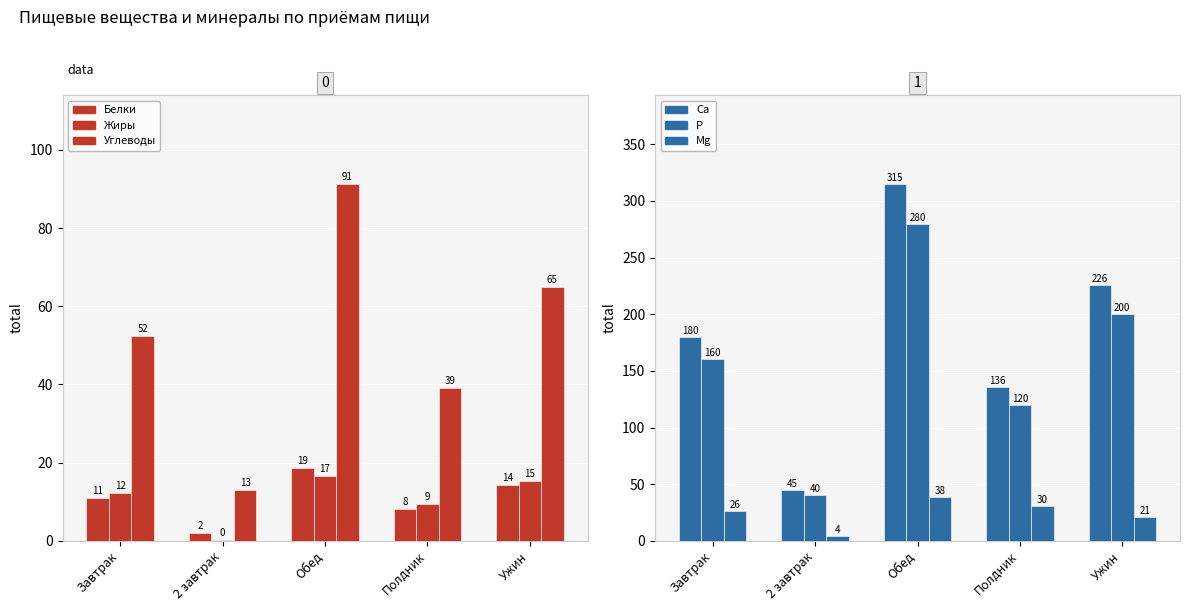

What is the greatest value displayed?

314.6